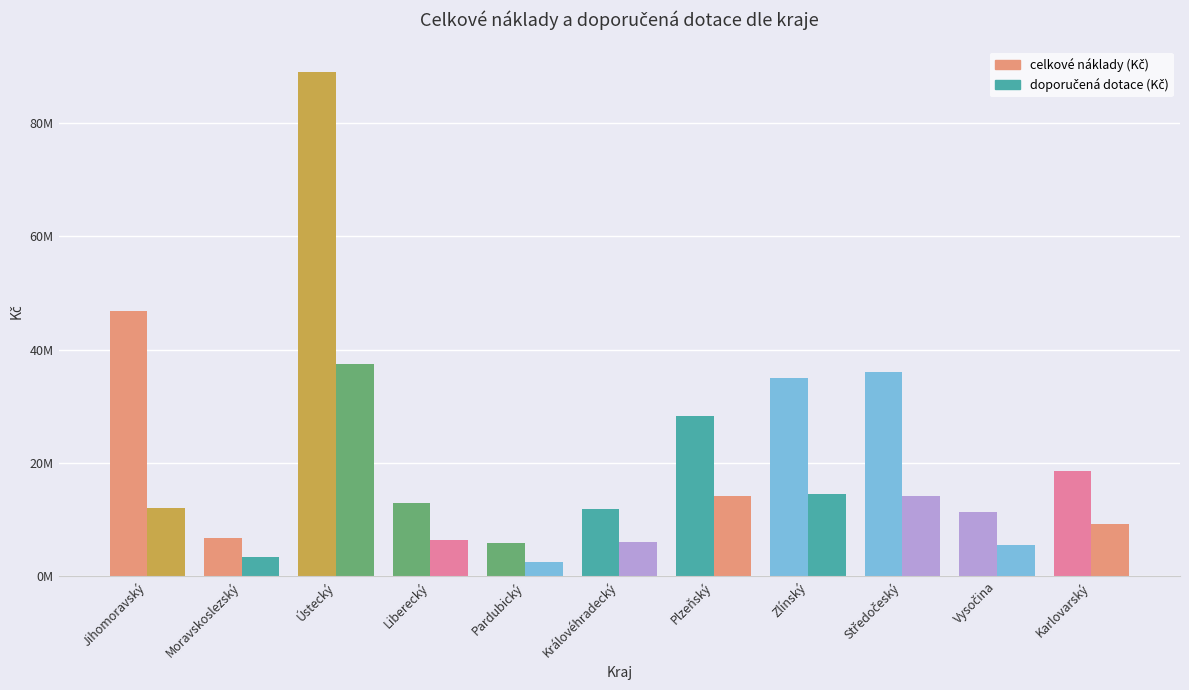

At which category is the sum across all series the highest?

Ústecký